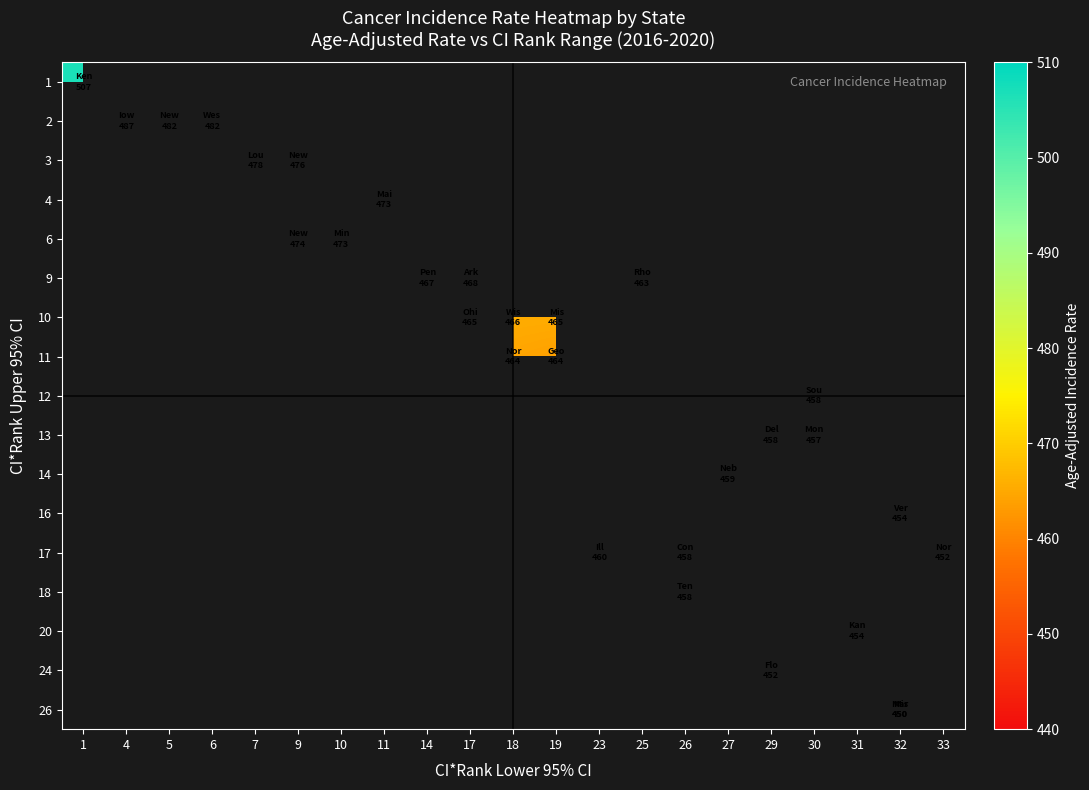

What is the smallest value displayed?

449.8